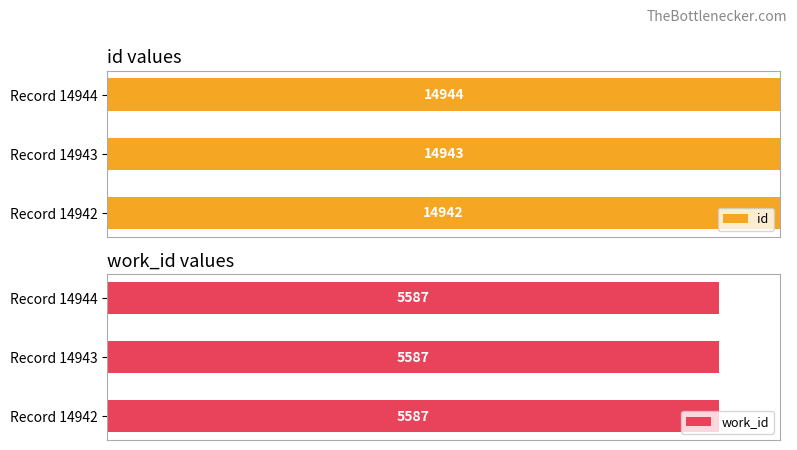

Which series has the widest spread of values?

id